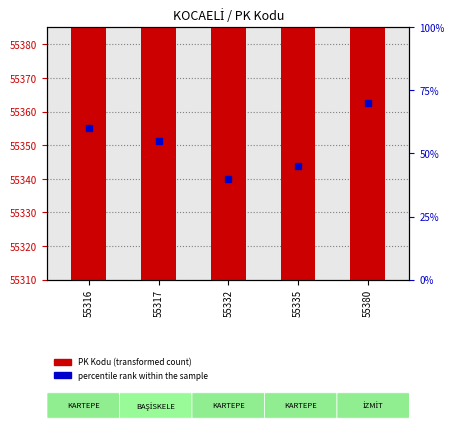

Read the percentile rank within the sample value at 55380.

70